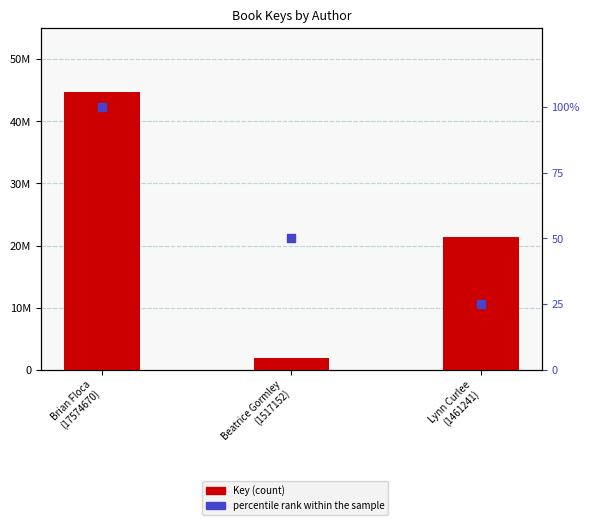

What are all the series names shown in the legend?

Key, percentile rank within the sample